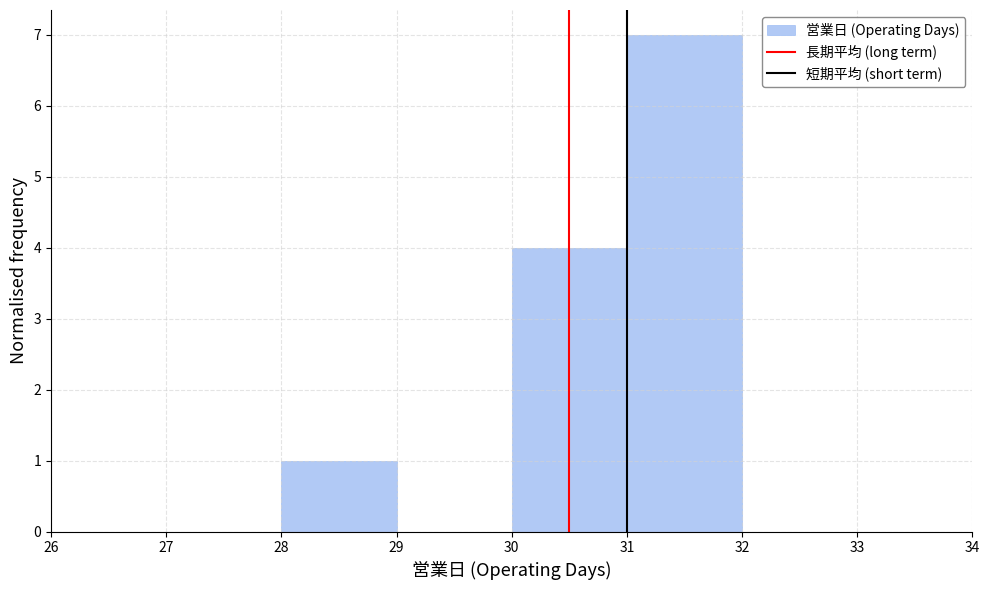

Which range on the x-axis has the tallest bar?

31 to 32